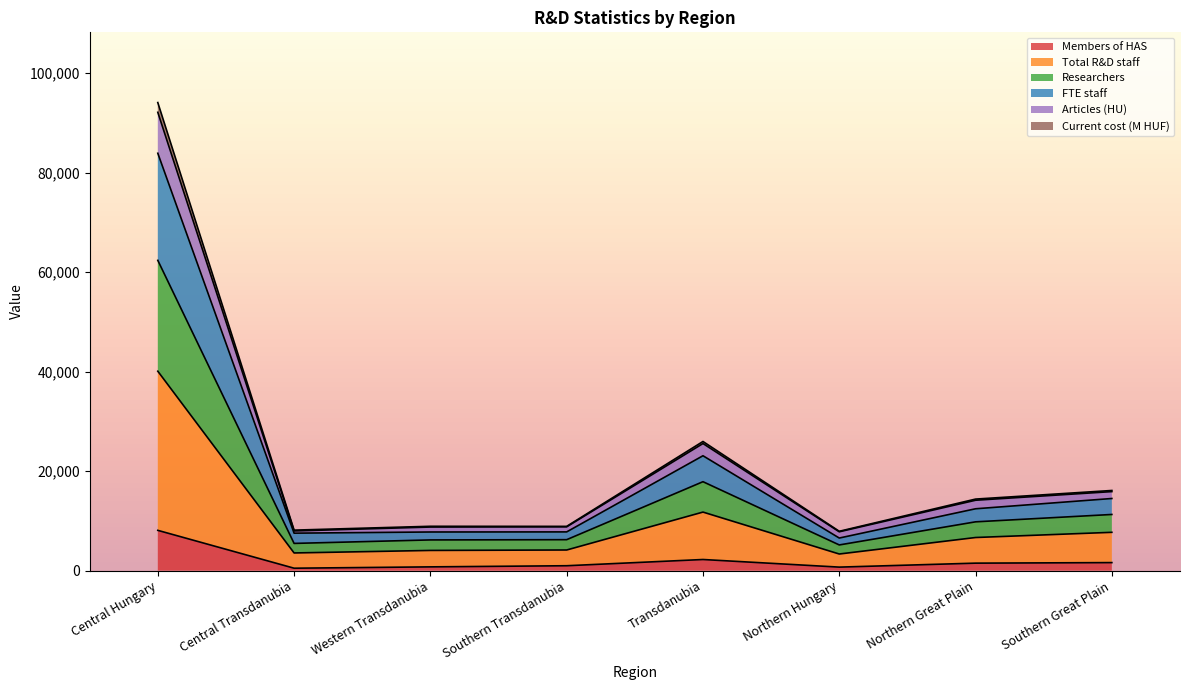

True or false: Researchers has a value of 9970.7 at Transdanubia.

False